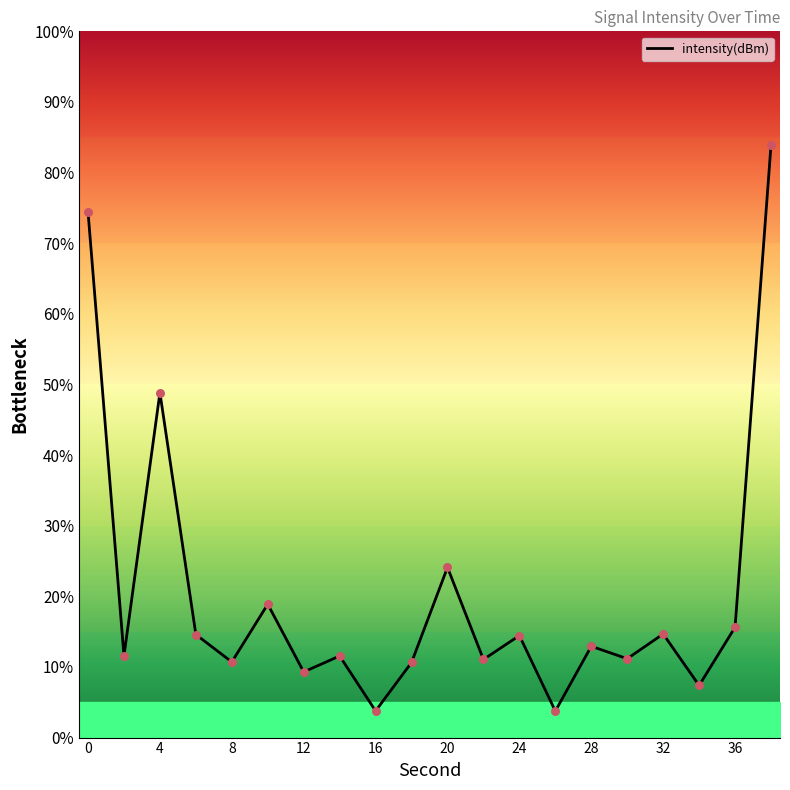

What is the difference between the maximum and minimum values?

80.1